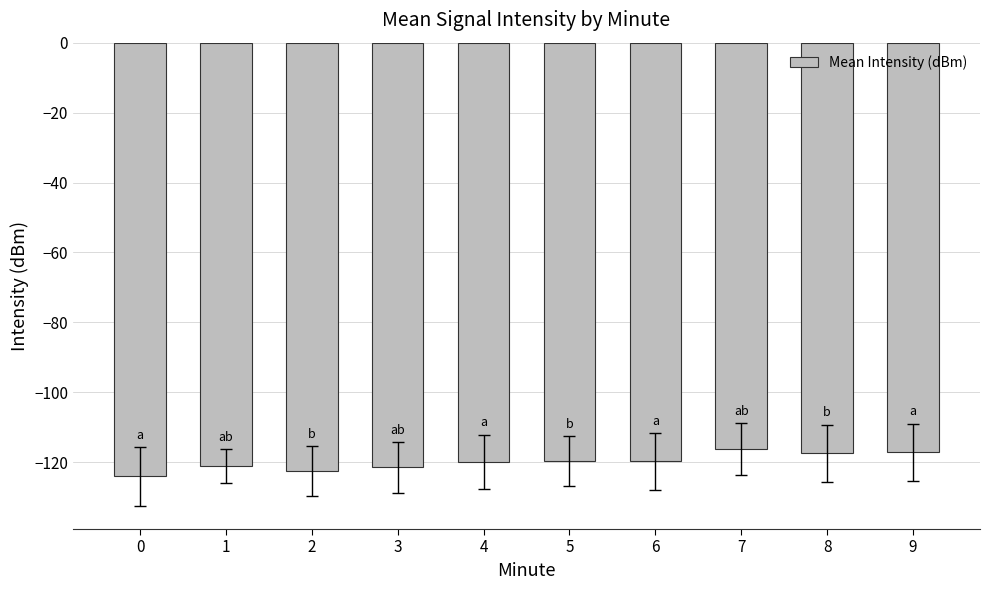

Is it true that the value at 2 is -37.3?

False